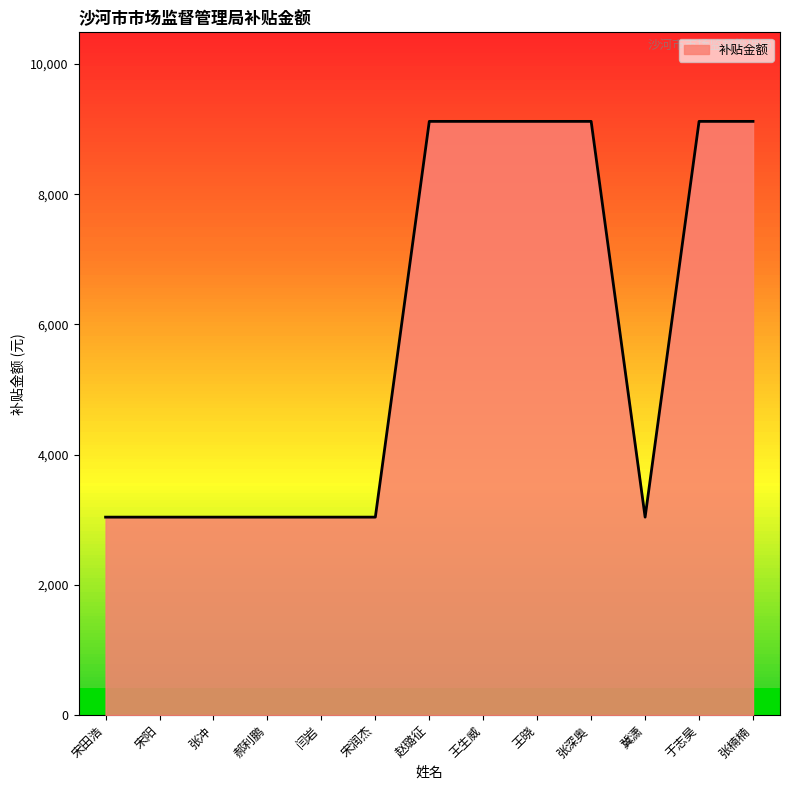

What is the sum of all values?

75987.8